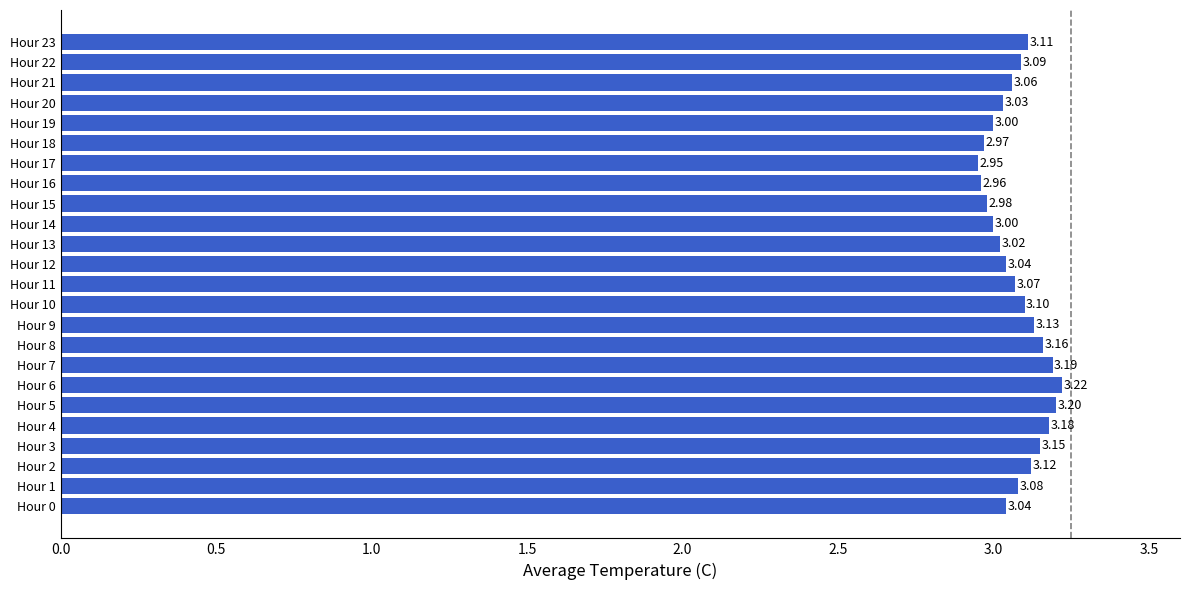

Approximately how many times larger is the value at Hour 6 compared to Hour 17?

1.1